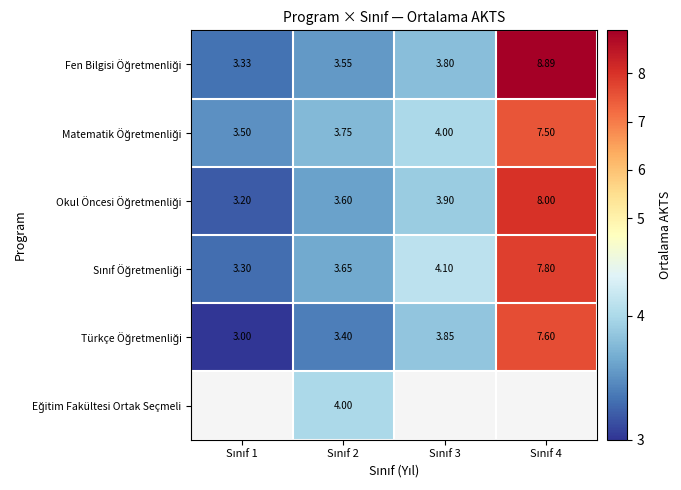

Is the value of Eğitim Fakültesi Ortak Seçmeli at Sınıf 4 greater than the value of Fen Bilgisi Öğretmenliği at Sınıf 3?

No